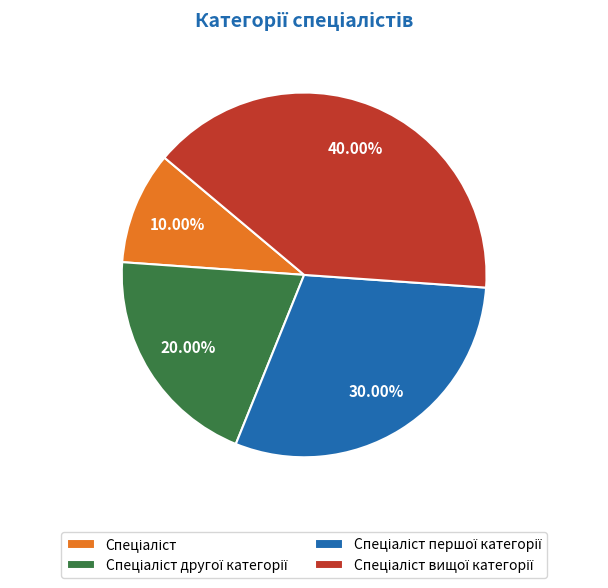

Is there any slice that represents more than half of the pie?

No